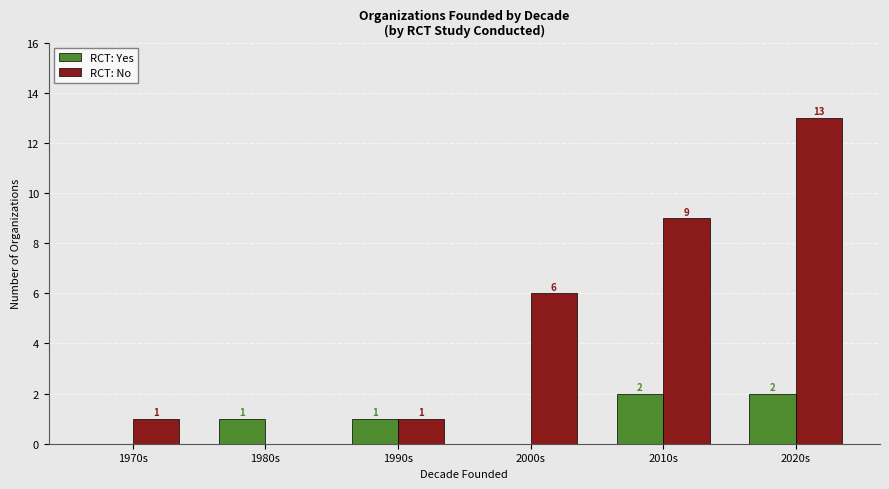

What is the total value across all series at 2000s?

6